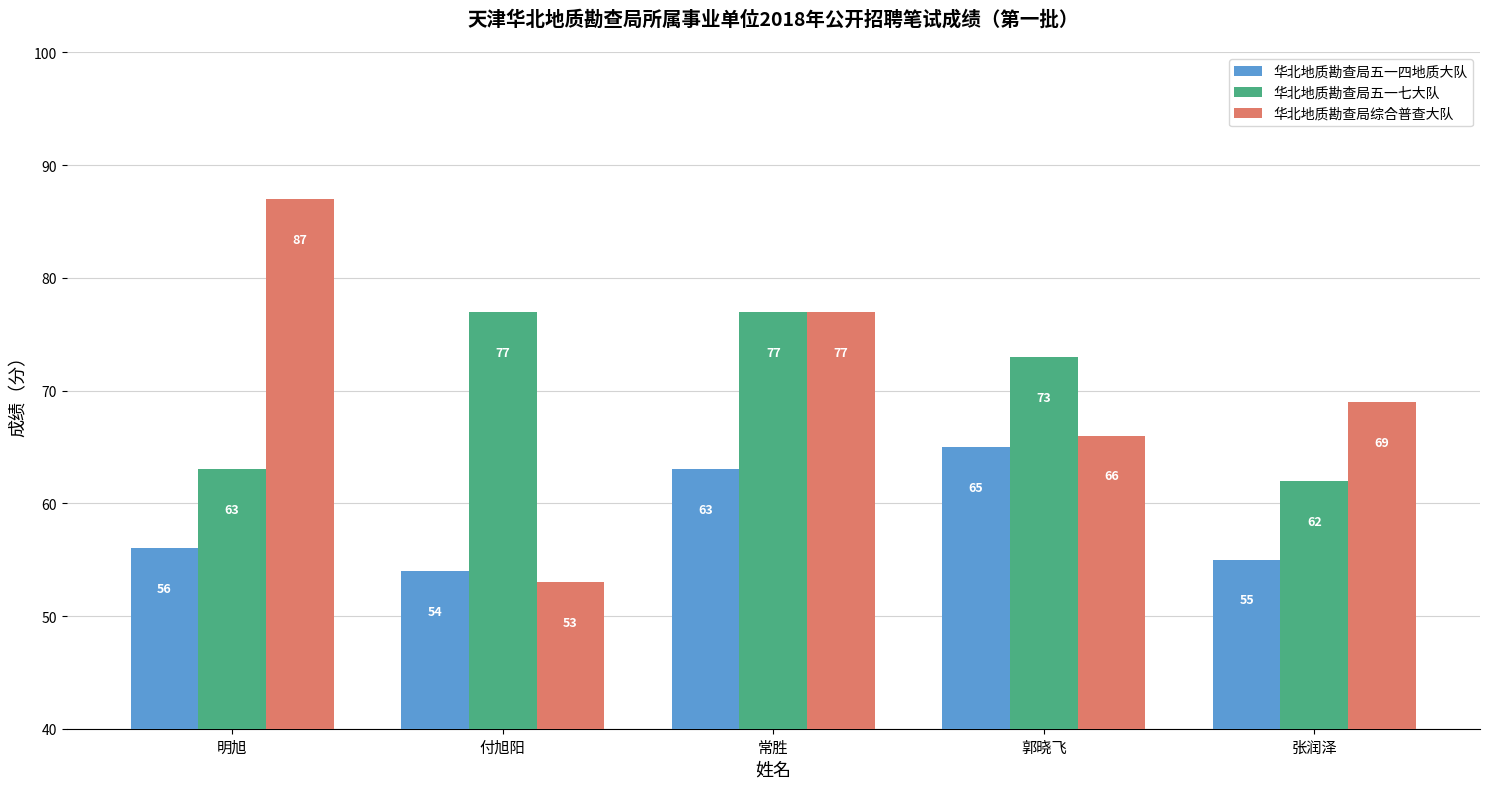

Reading left to right, transcribe all the data shown in this chart.

华北地质勘查局五一四地质大队: 明旭=56	付旭阳=54	常胜=63	郭晓飞=65	张润泽=55
华北地质勘查局五一七大队: 明旭=63	付旭阳=77	常胜=77	郭晓飞=73	张润泽=62
华北地质勘查局综合普查大队: 明旭=87	付旭阳=53	常胜=77	郭晓飞=66	张润泽=69